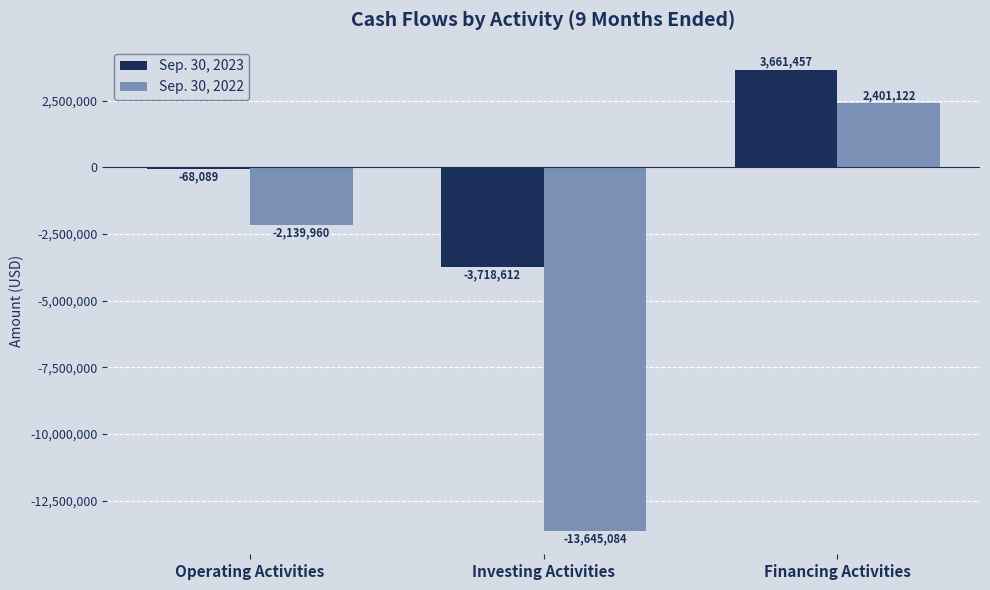

How many values in the Sep. 30, 2023 series exceed -68089?

1